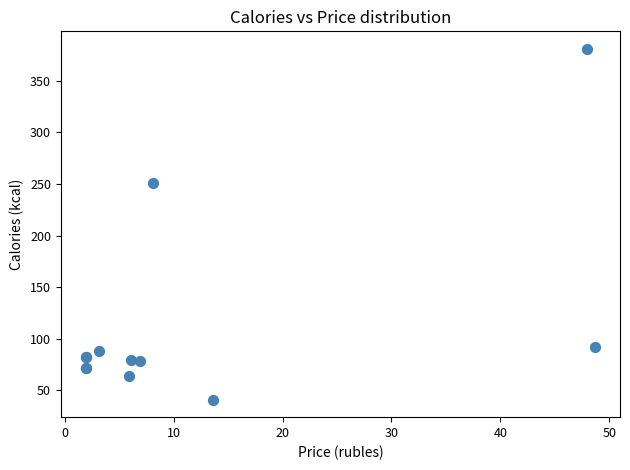

What Y value in the scatter plot is closest to 211?

251